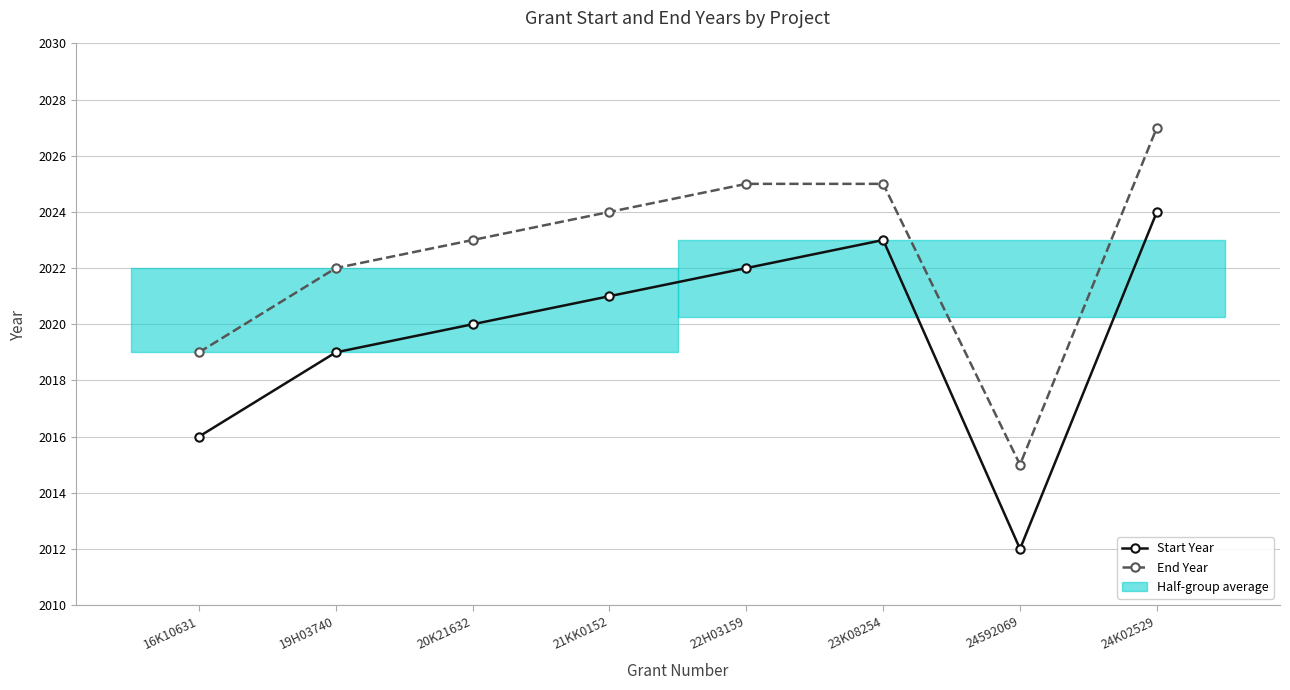

Where is the first local maximum for Start Year?

23K08254